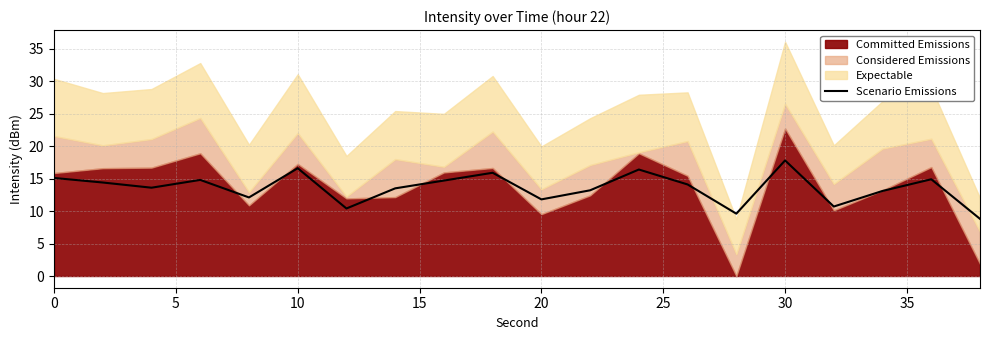

Which category has the highest value in the Scenario Emissions series?

30